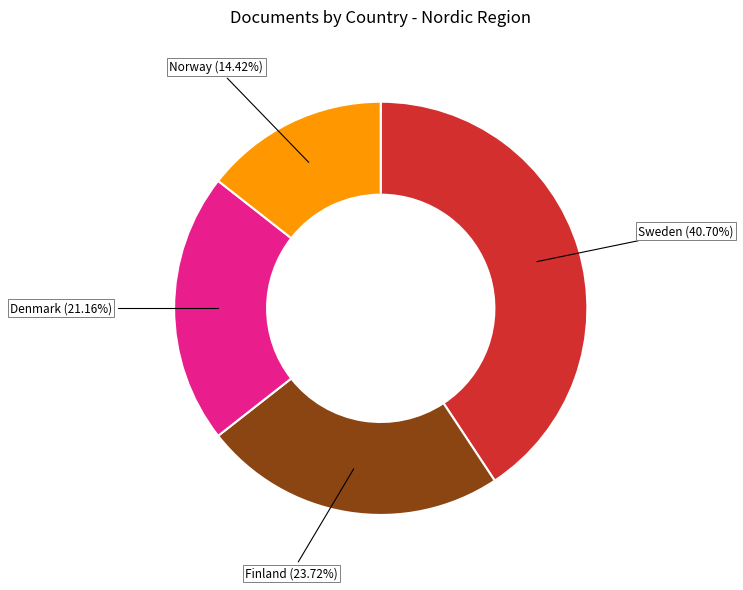

Is there any slice that represents more than half of the pie?

No